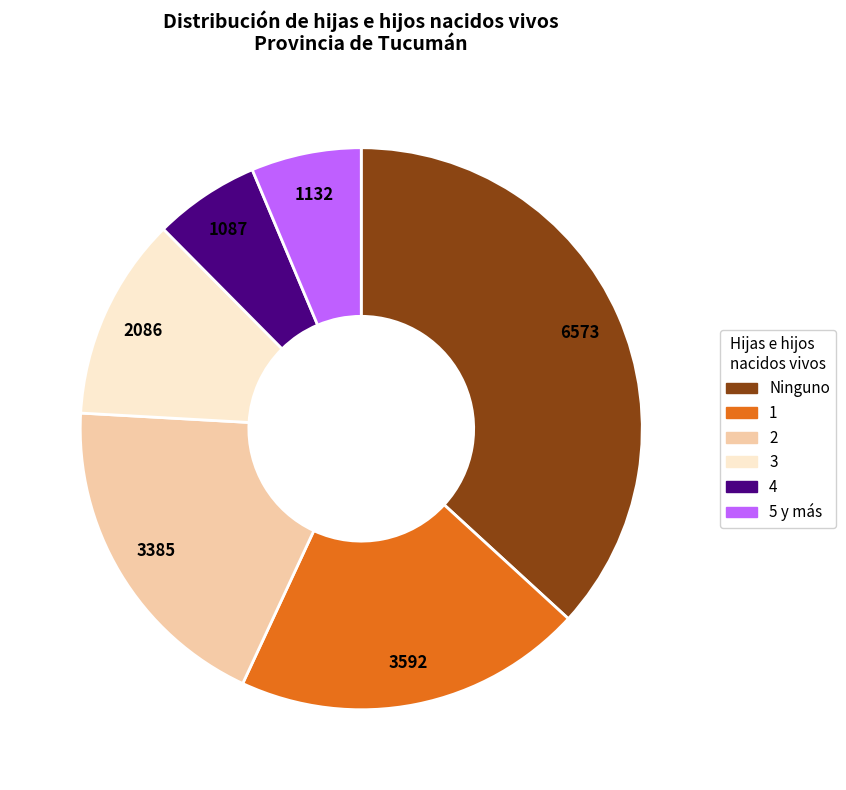

Between 4 and 3, which is larger?

3